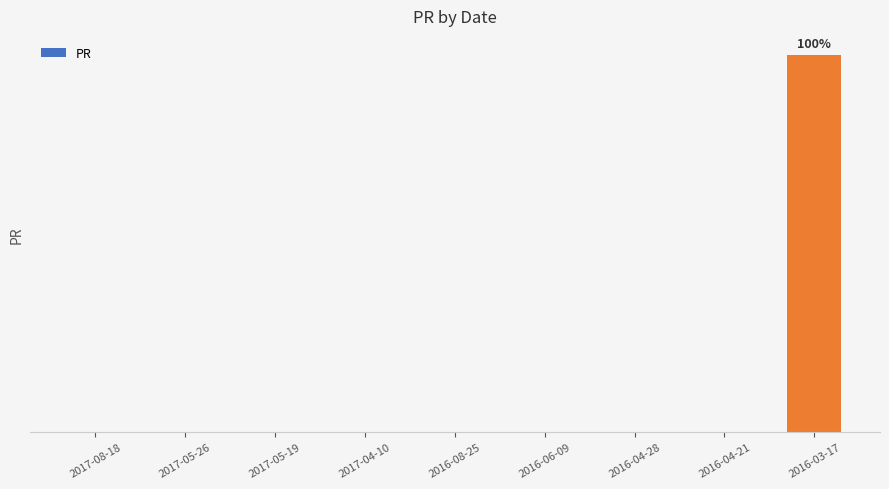

What is the label of the 8th bar from the left?

2016-04-21